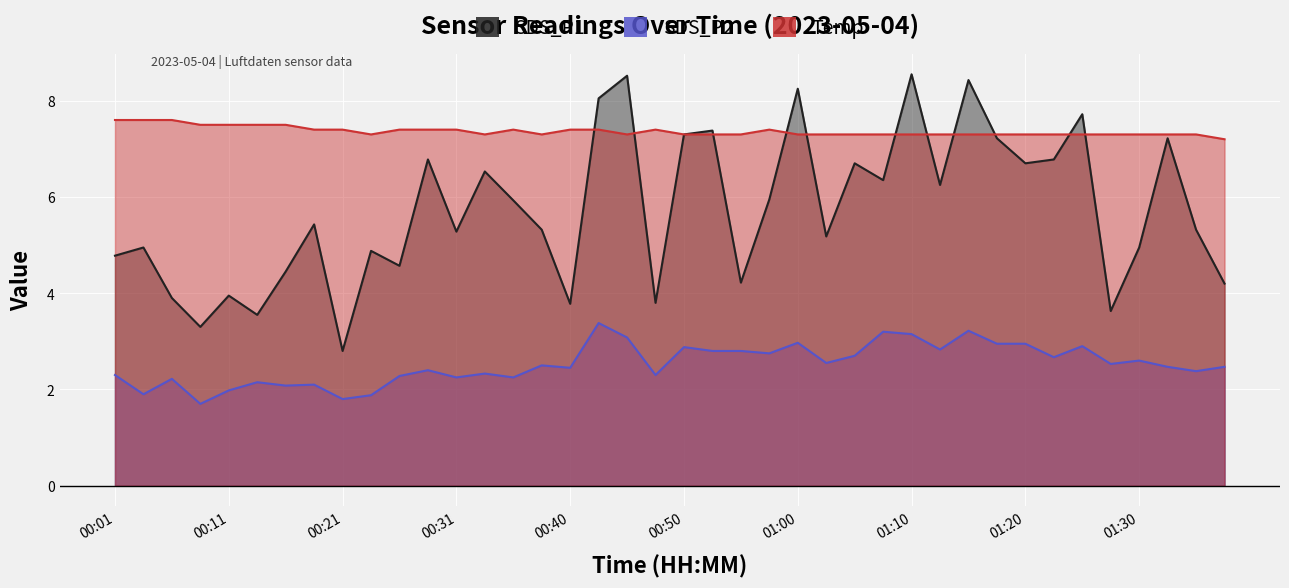

What is the value of the SDS_P1 point at the 36th from the left?

3.6